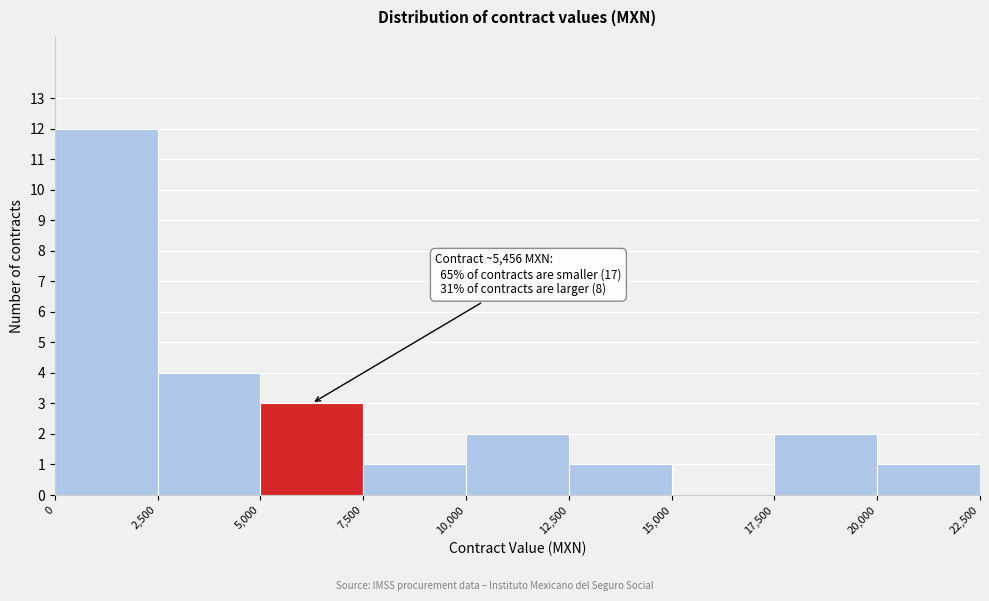

Over which range of the x-axis is the bar tallest?

0 to 2,500